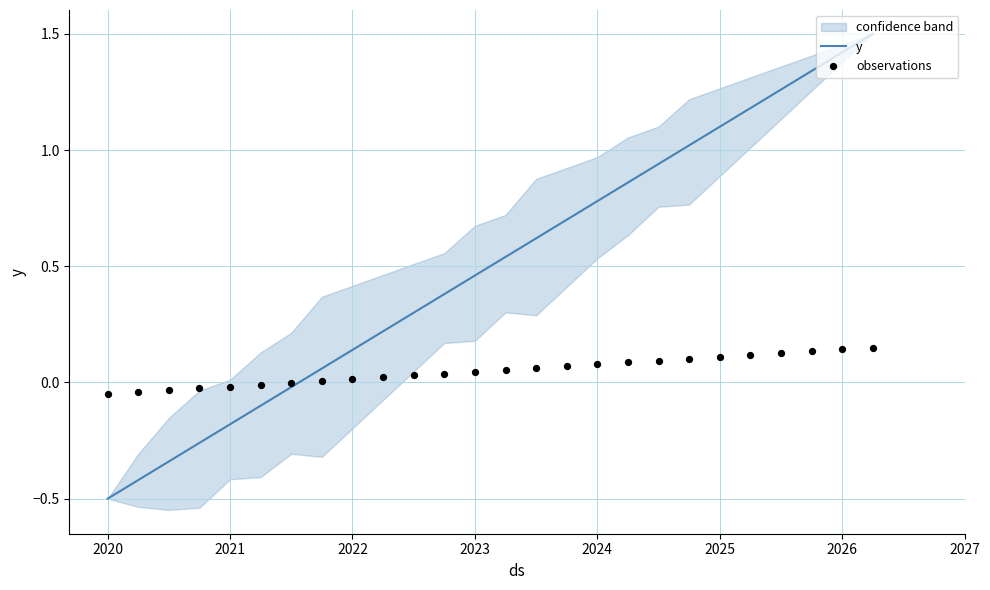

Which series contains the highest Y value?

y